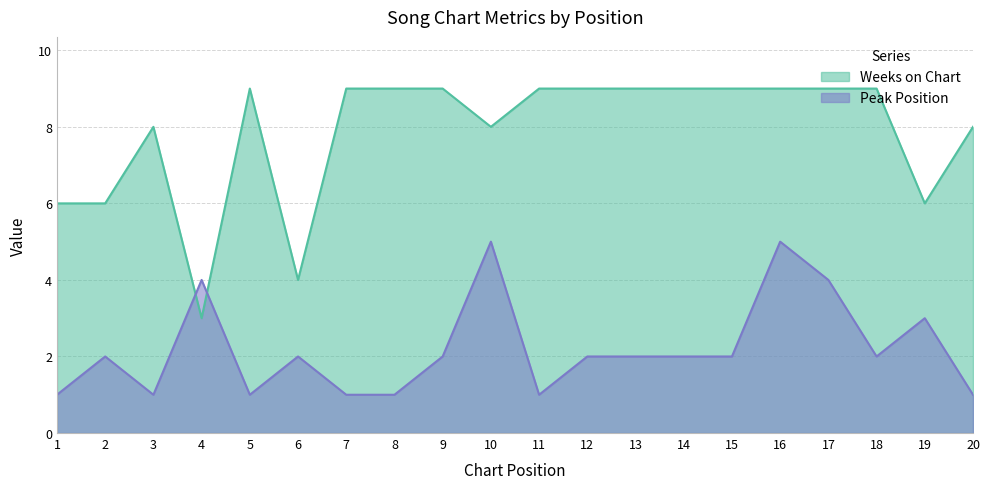

Does the chart display data point markers on the line(s)?

No